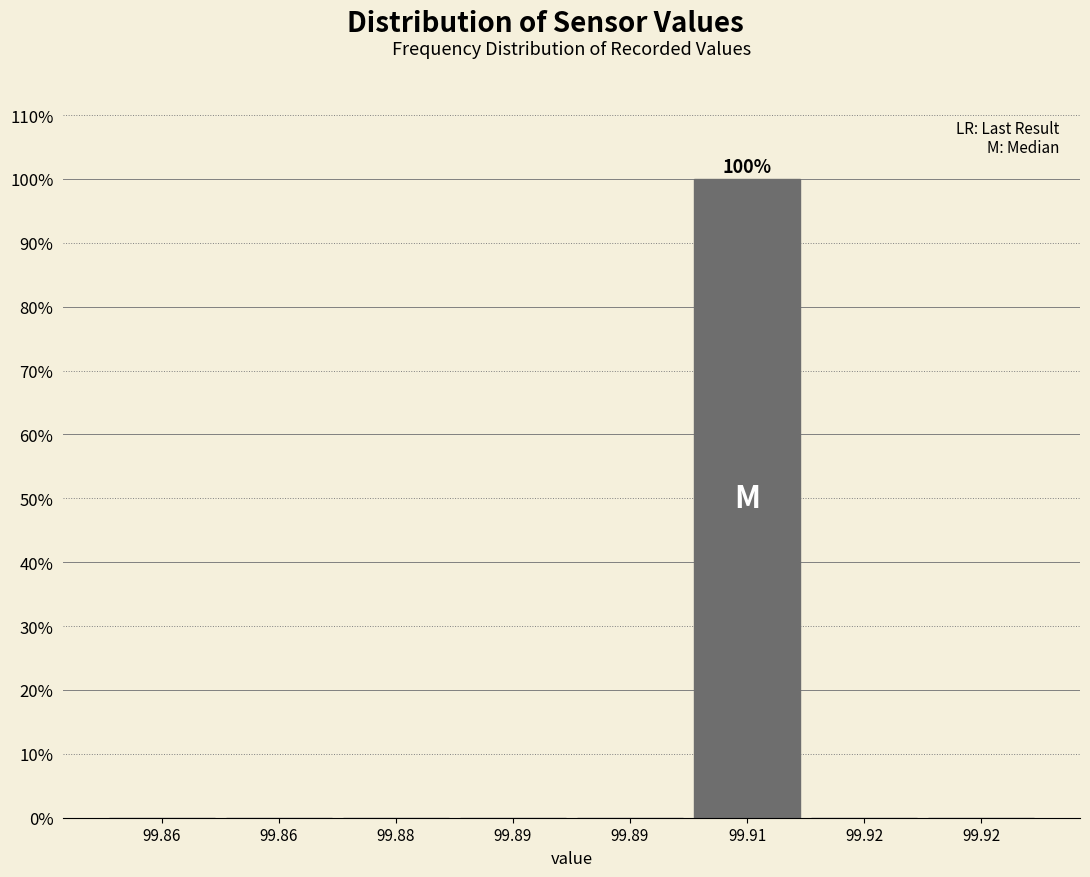

How many series are shown in this chart?

1